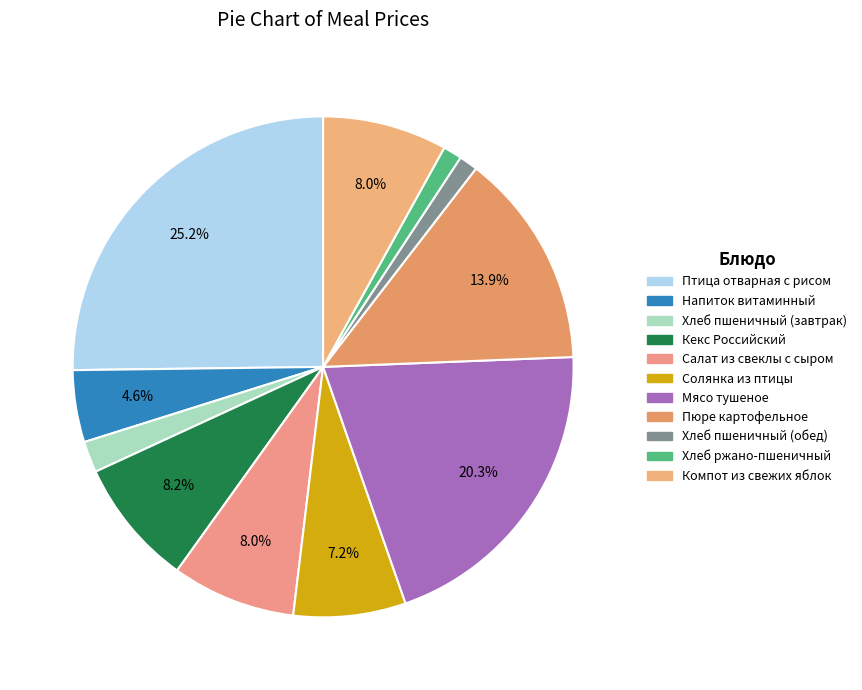

Count the number of slices in the pie.

11